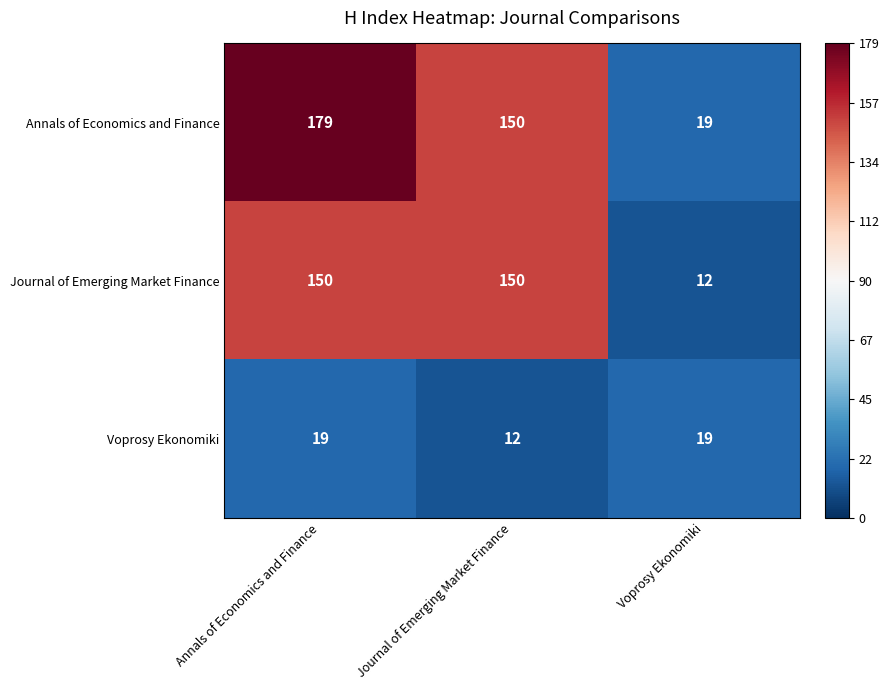

Count the number of categories in the chart.

3